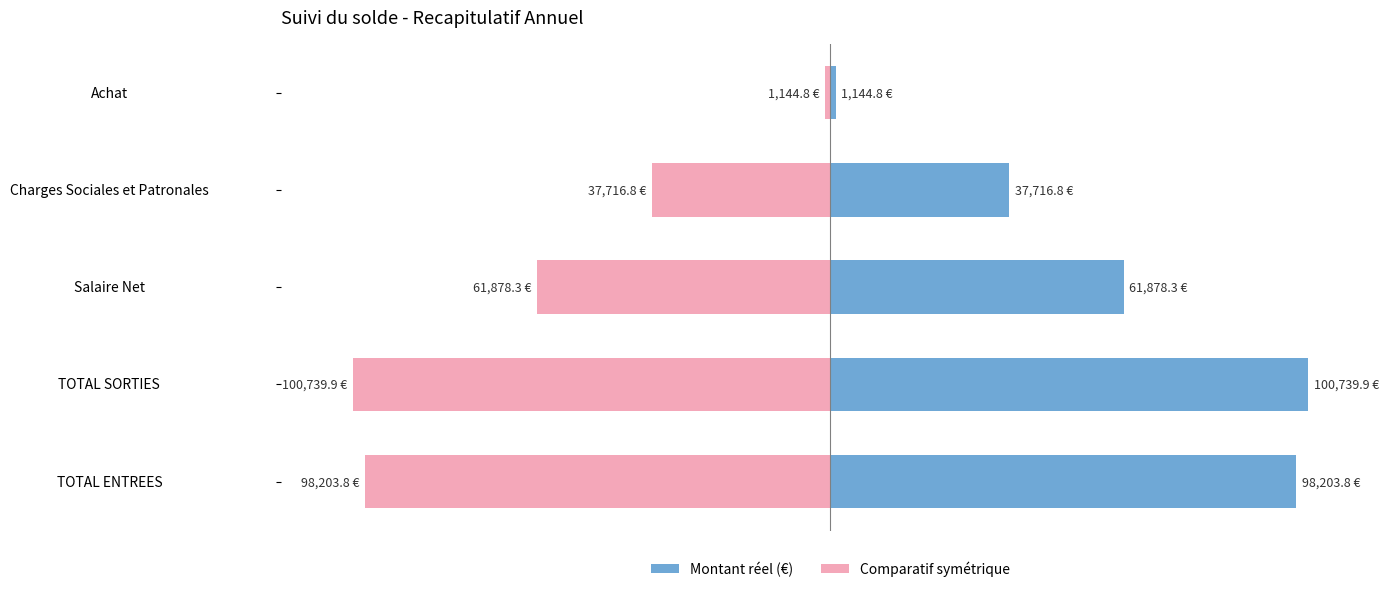

What is the minimum value for Comparatif?

-100739.9